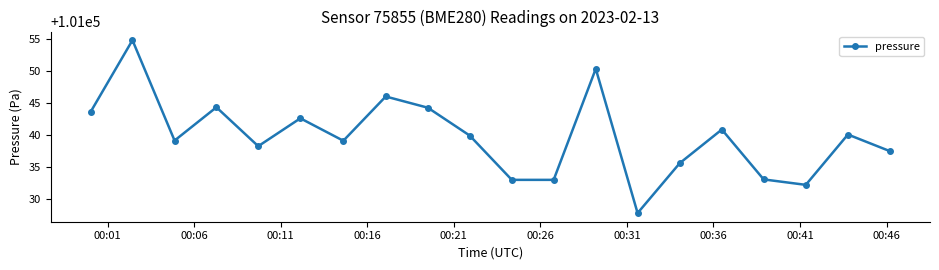

What is the value of the 8th point from the left?

101046.1